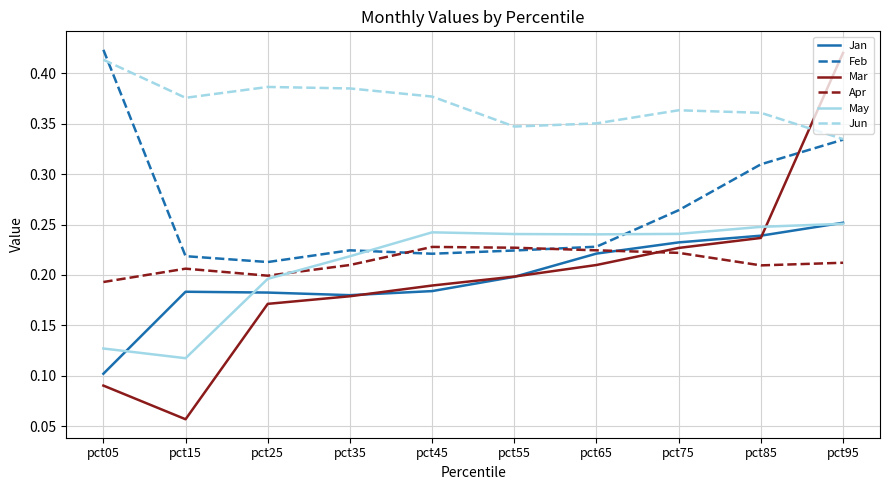

True or false: Feb and Mar cross at least once.

True